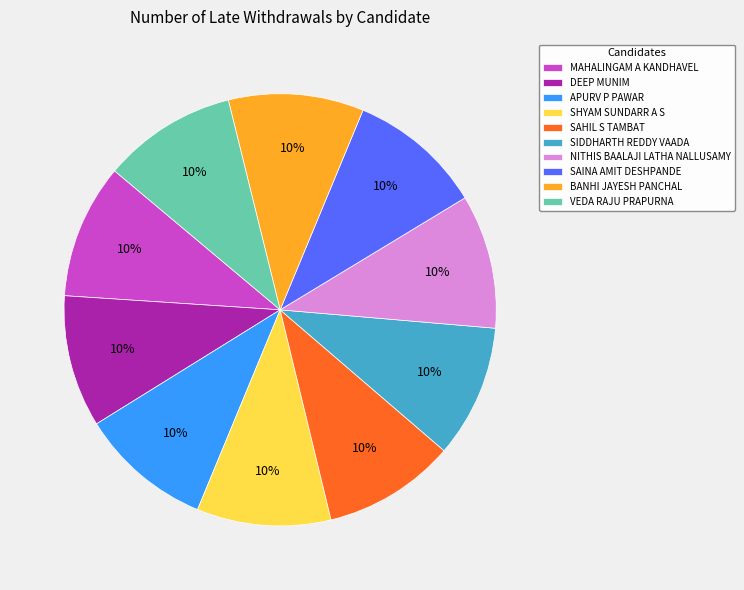

Is it true that APURV P PAWAR is 21% of the pie?

False